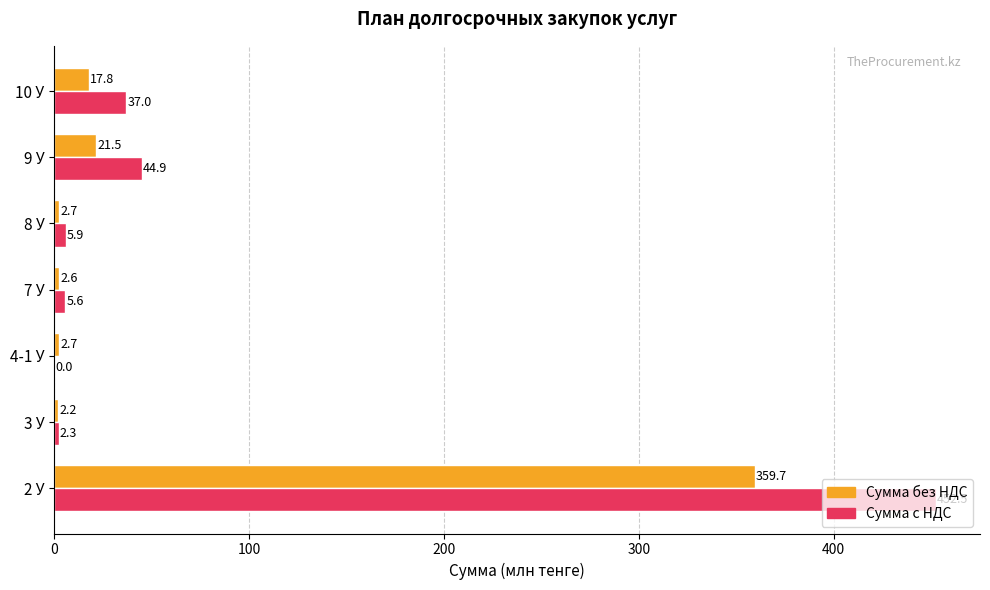

What is the sum of the Сумма с НДС values at 3 У and 4-1 У?

2.3